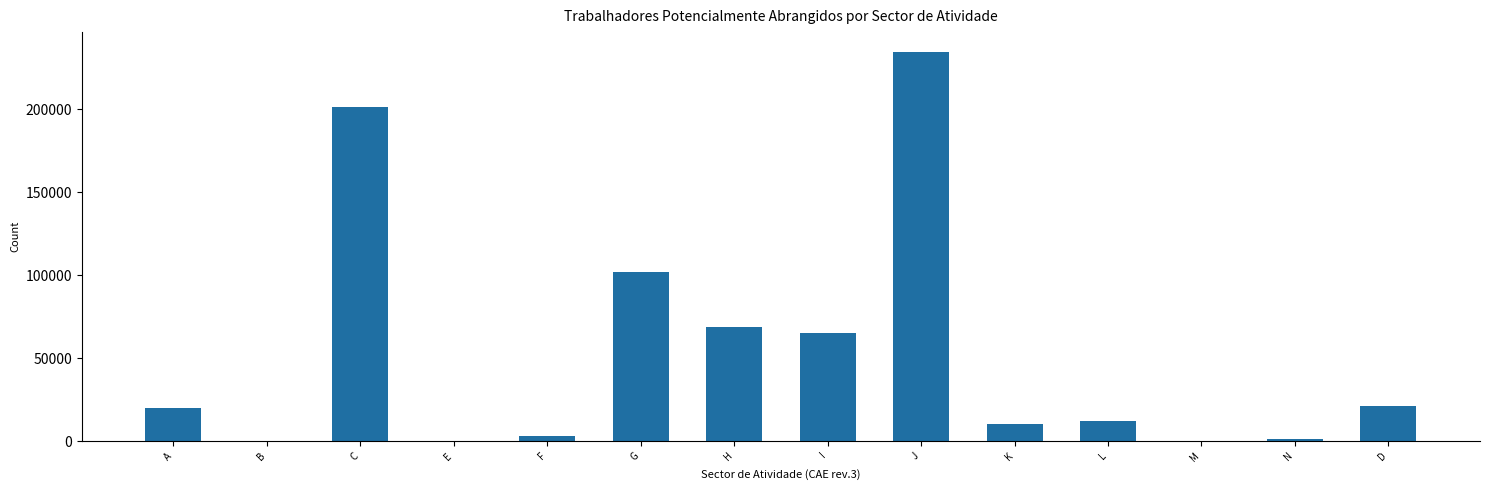

Reading left to right, list all the values displayed in this chart.

A=19809	B=0	C=201665	E=0	F=3303	G=101988	H=68749	I=65045	J=234879	K=10071	L=12191	M=0	N=1493	D=21389